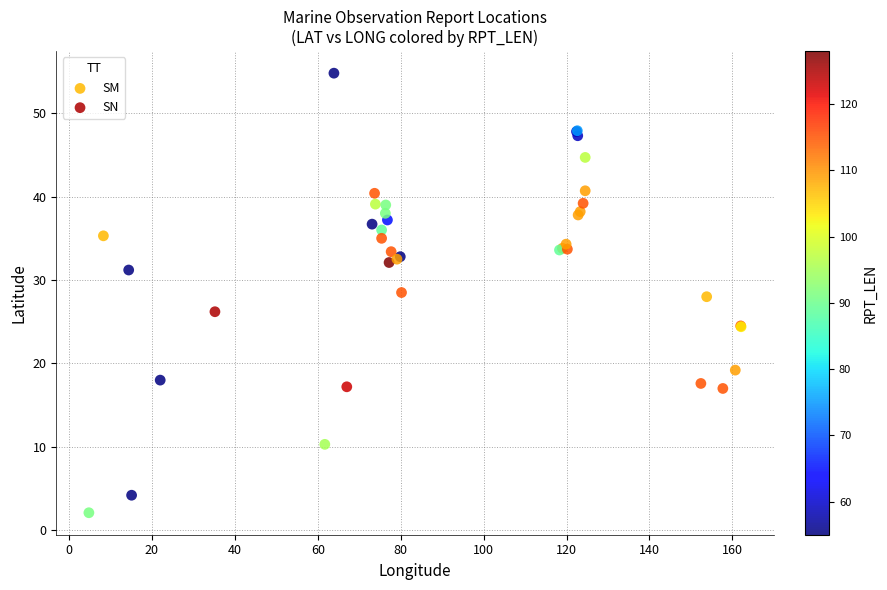

What are all the series names shown in the legend?

SM, SN